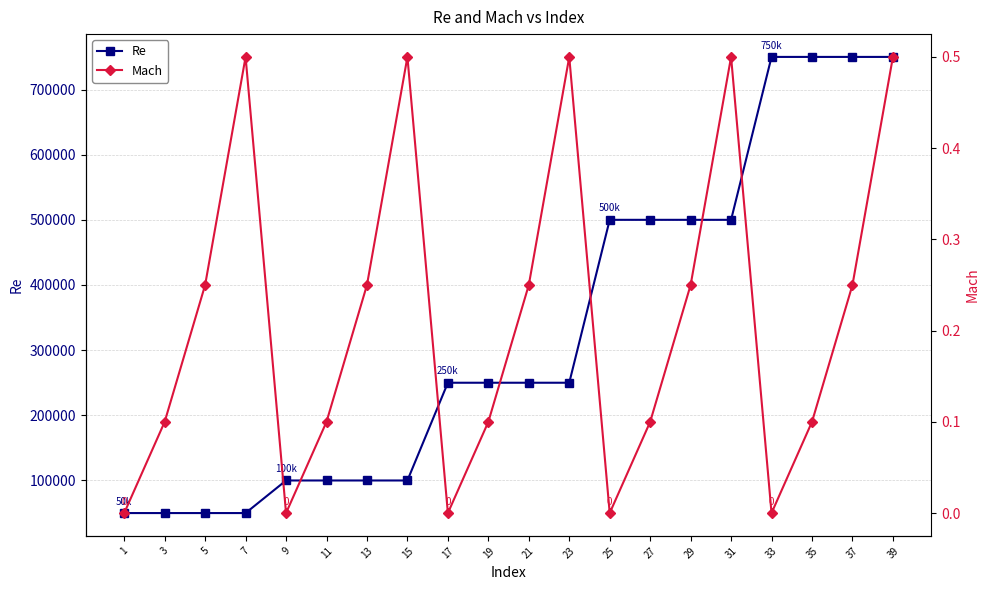

True or false: Re and Mach intersect in this chart.

False